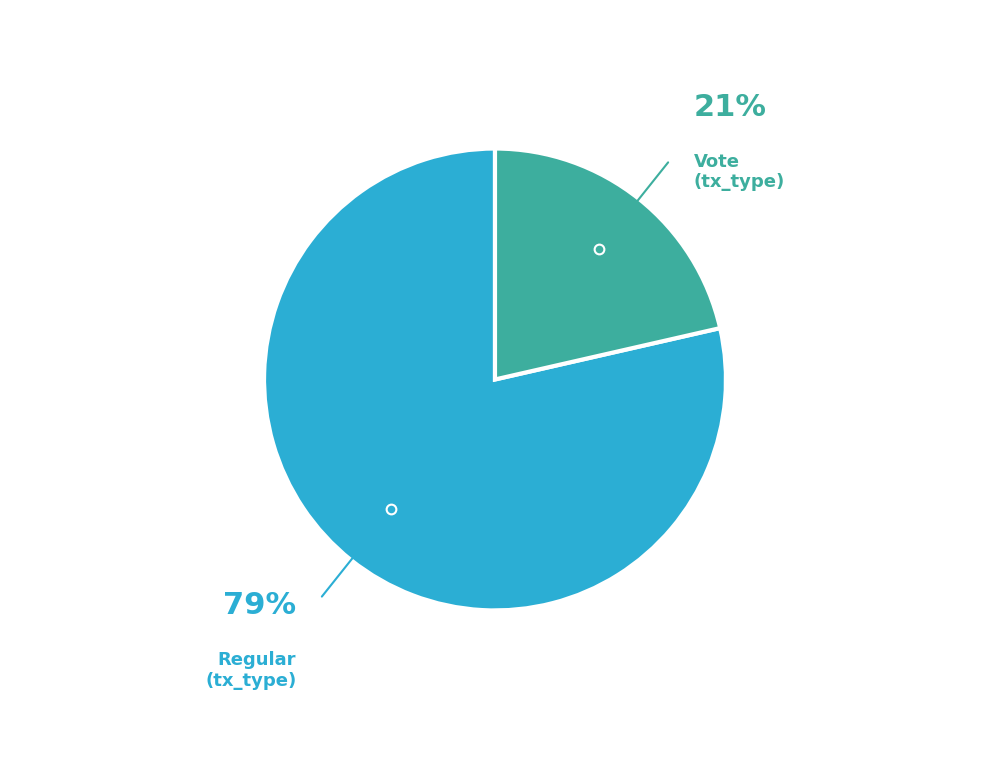

What is the ratio of the value at Vote (tx_type) to the value at Regular (tx_type)?

0.3